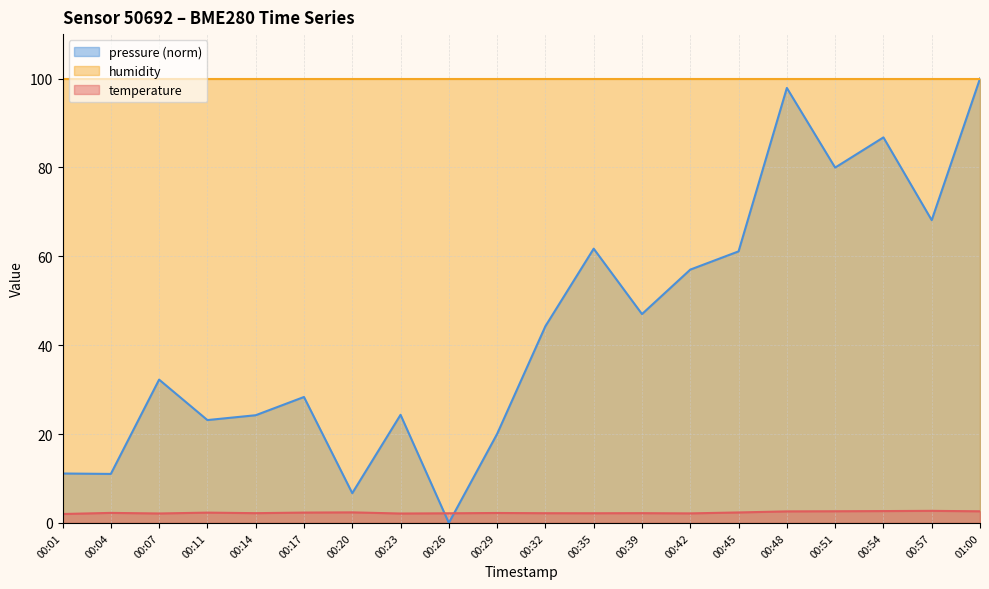

Which series has the largest total across all categories?

humidity